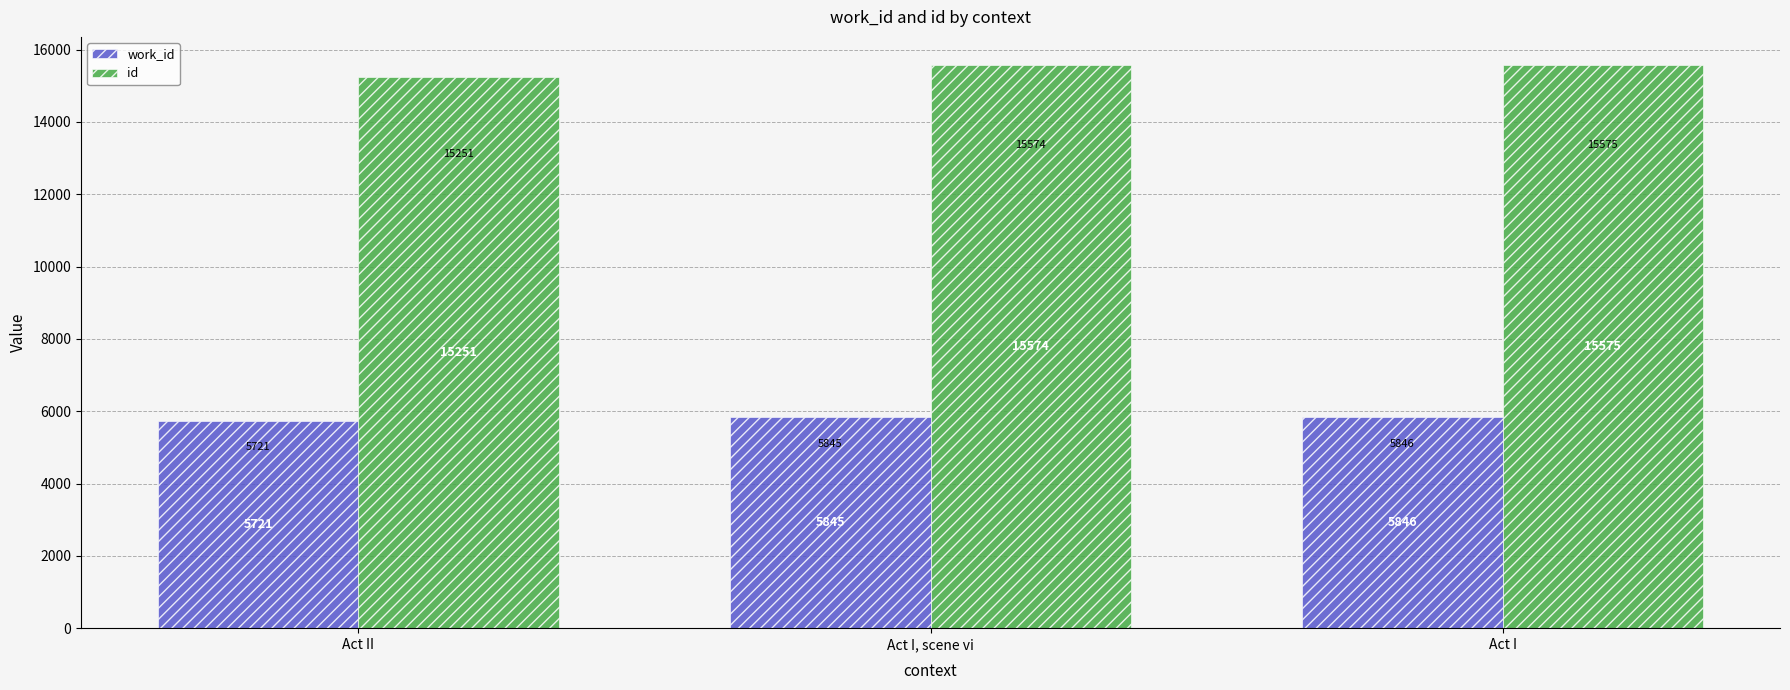

List the labels in order of work_id value, smallest first.

Act II, Act I, scene vi, Act I